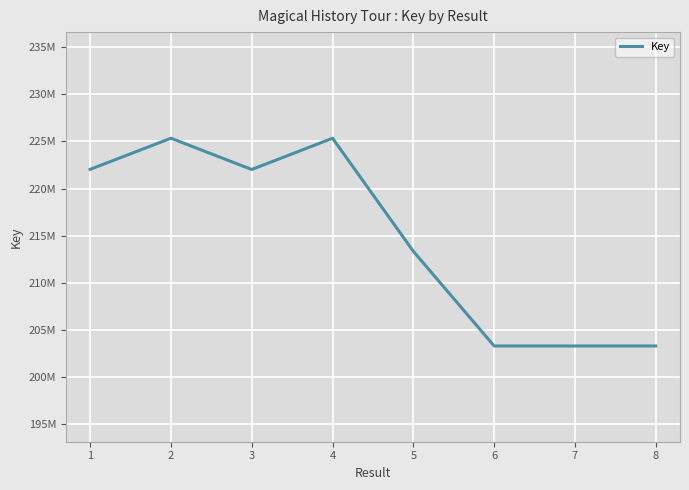

Does the chart have visible grid lines?

Yes